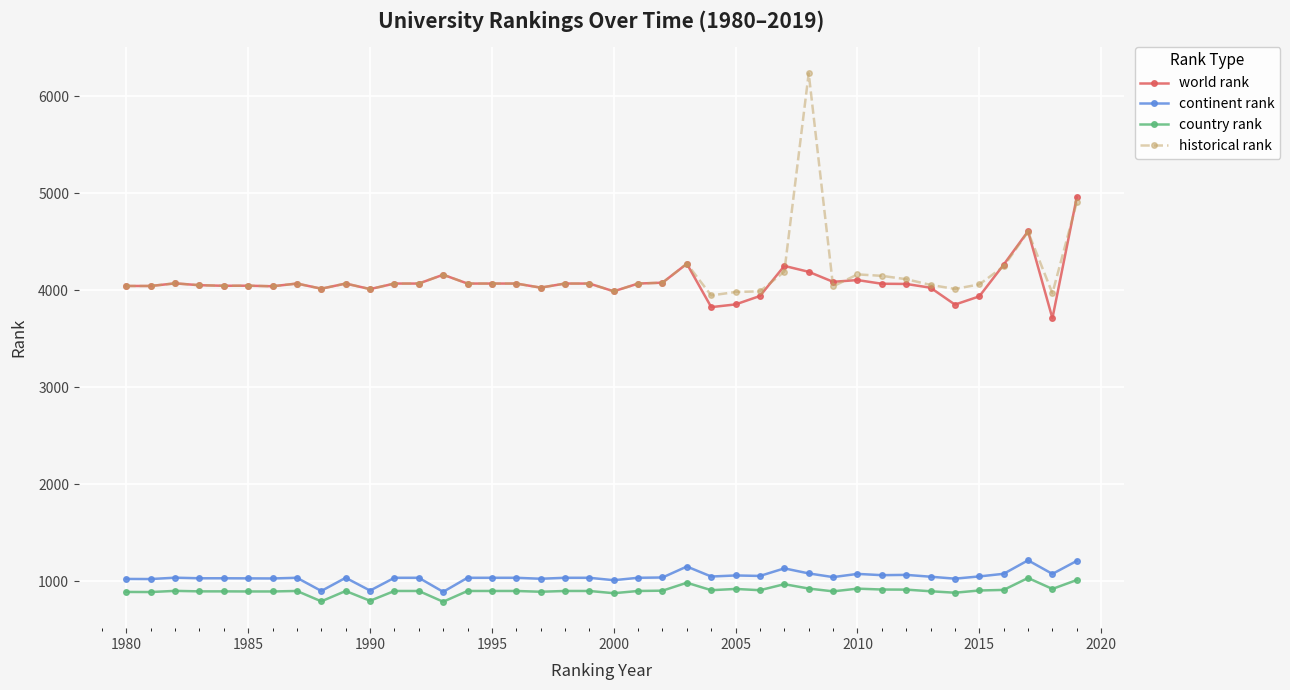

What is the minimum value shown in the chart?

789.0